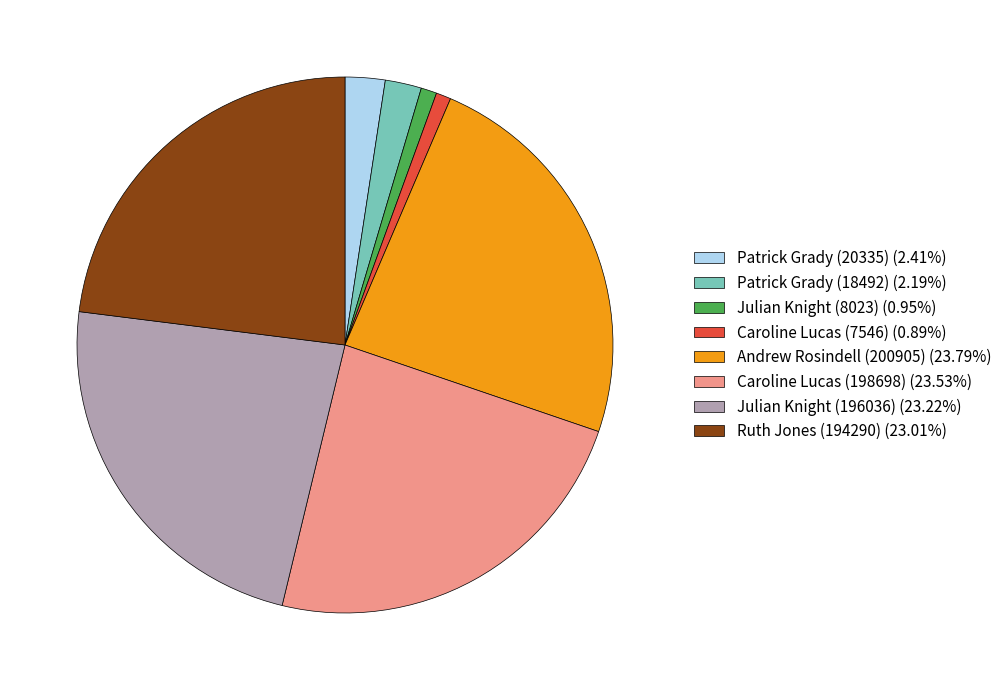

Does Ruth Jones (194290) represent more than half of the total?

No